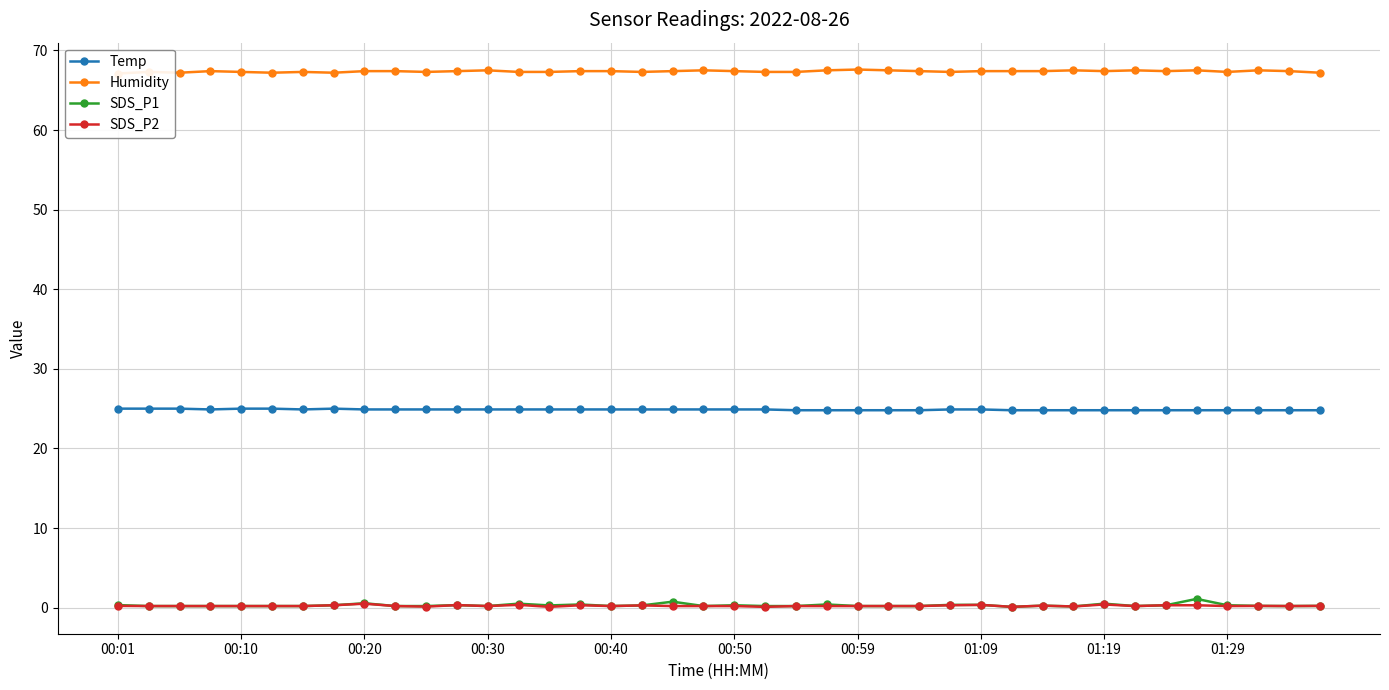

True or false: SDS_P2 and Temp intersect in this chart.

False